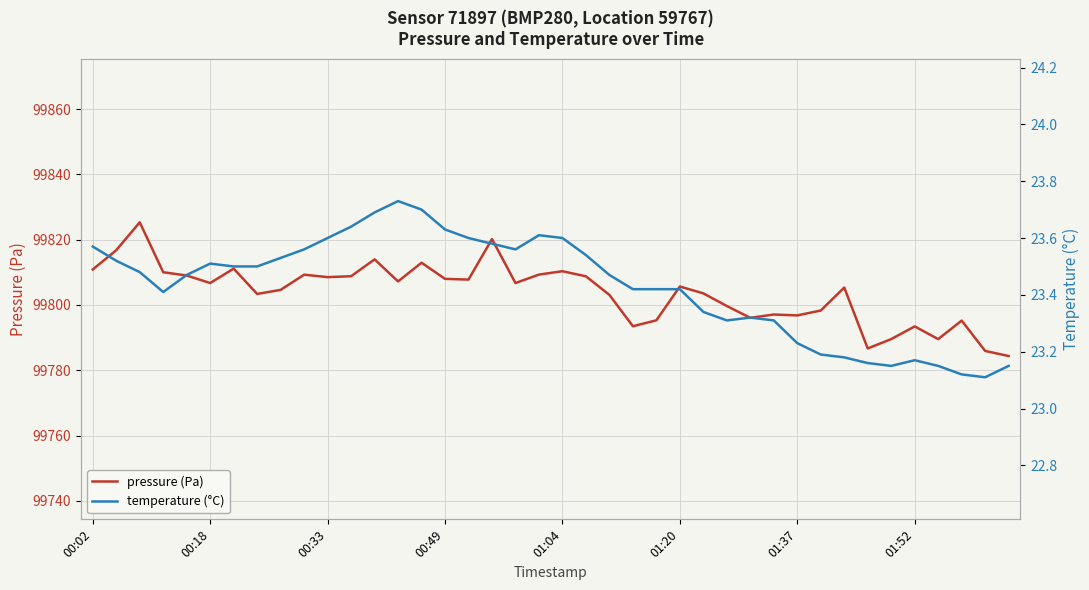

What is the difference between the maximum and minimum values in the pressure (Pa) series?

40.9